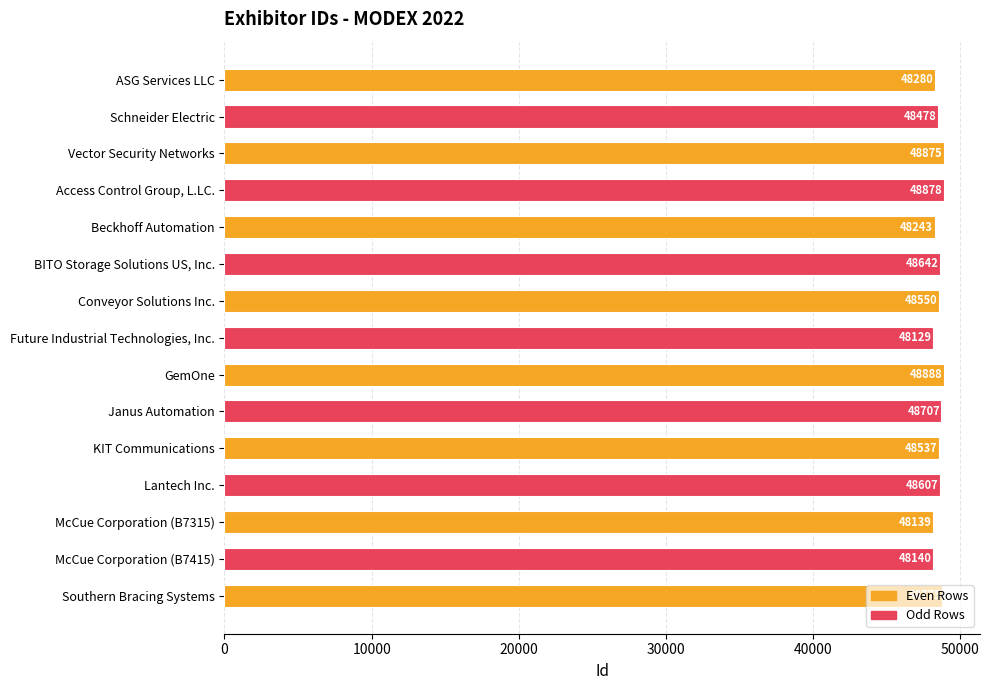

What is the approximate value at Lantech Inc.?

48607